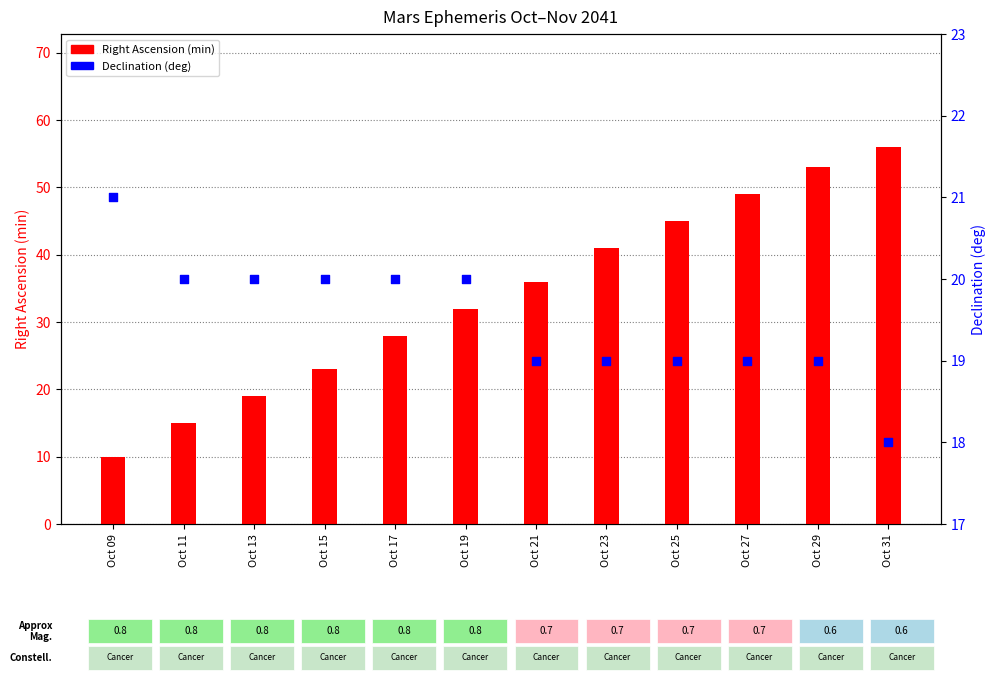

Is the value of Right Ascension (min) at Oct 21 greater than the value of Declination (deg) at Oct 13?

Yes